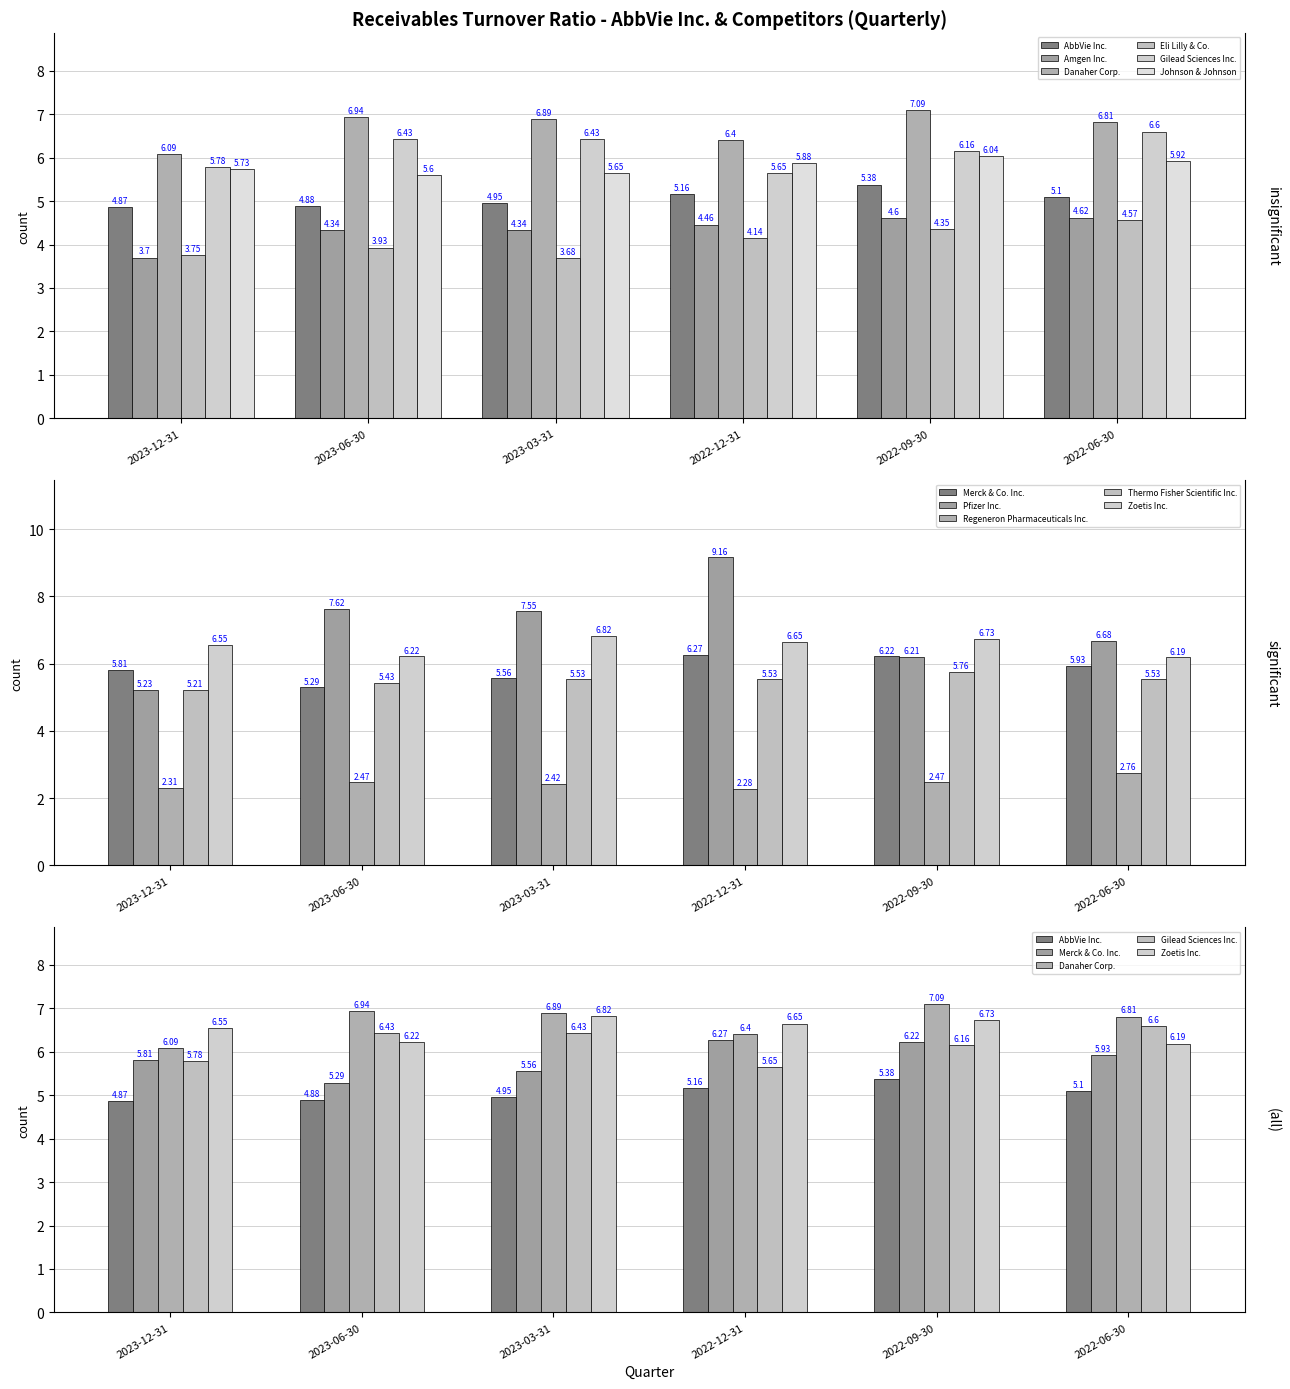

What is the label of the 4th bar from the left?

2022-12-31